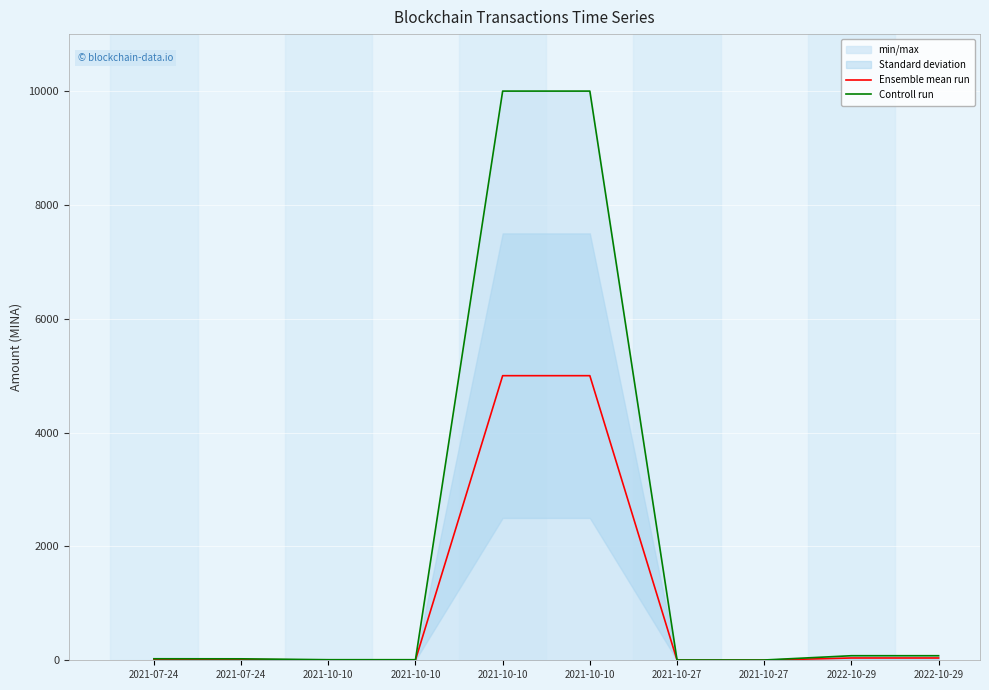

The value of Ensemble mean run at 2021-10-27 is 0.6. True or false?

False